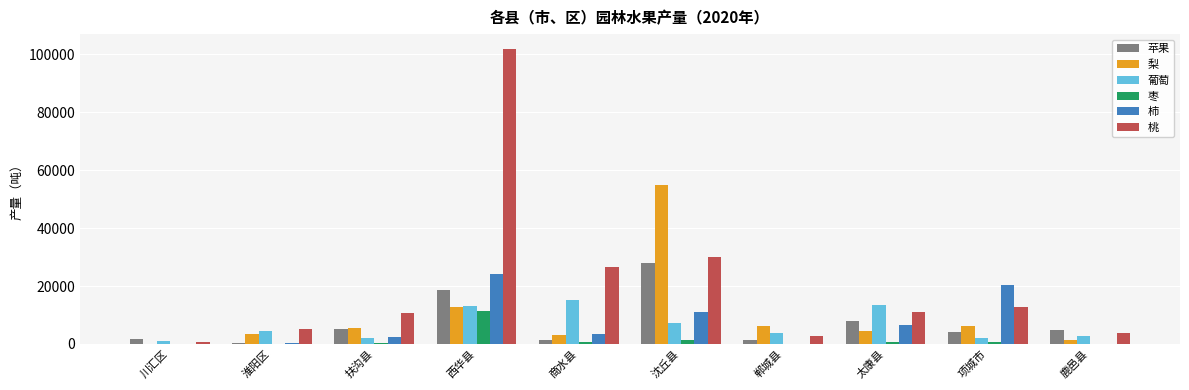

At which category is the sum across all series the highest?

西华县